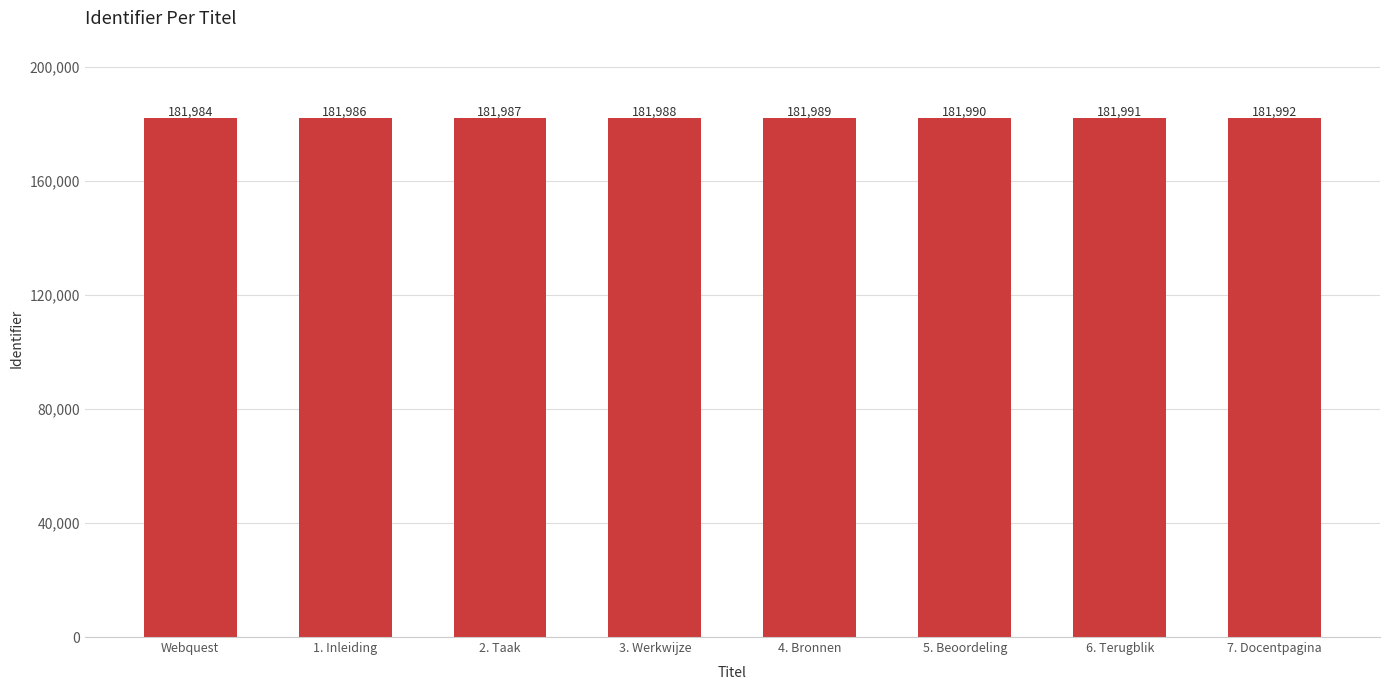

What is the value of the 1st bar from the left?

181984